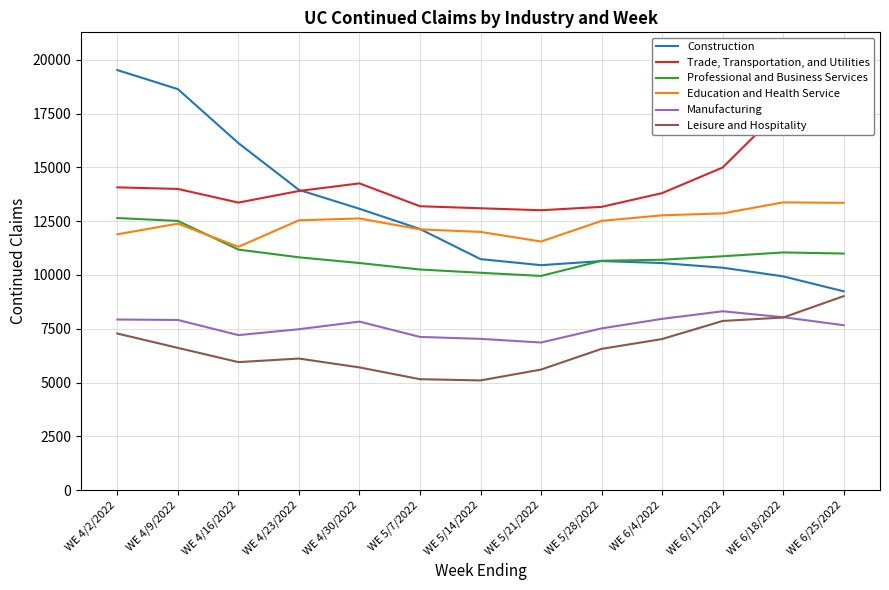

Rank the categories by Manufacturing value from highest to lowest.

WE 6/11/2022, WE 6/18/2022, WE 6/4/2022, WE 4/2/2022, WE 4/9/2022, WE 4/30/2022, WE 6/25/2022, WE 5/28/2022, WE 4/23/2022, WE 4/16/2022, WE 5/7/2022, WE 5/14/2022, WE 5/21/2022